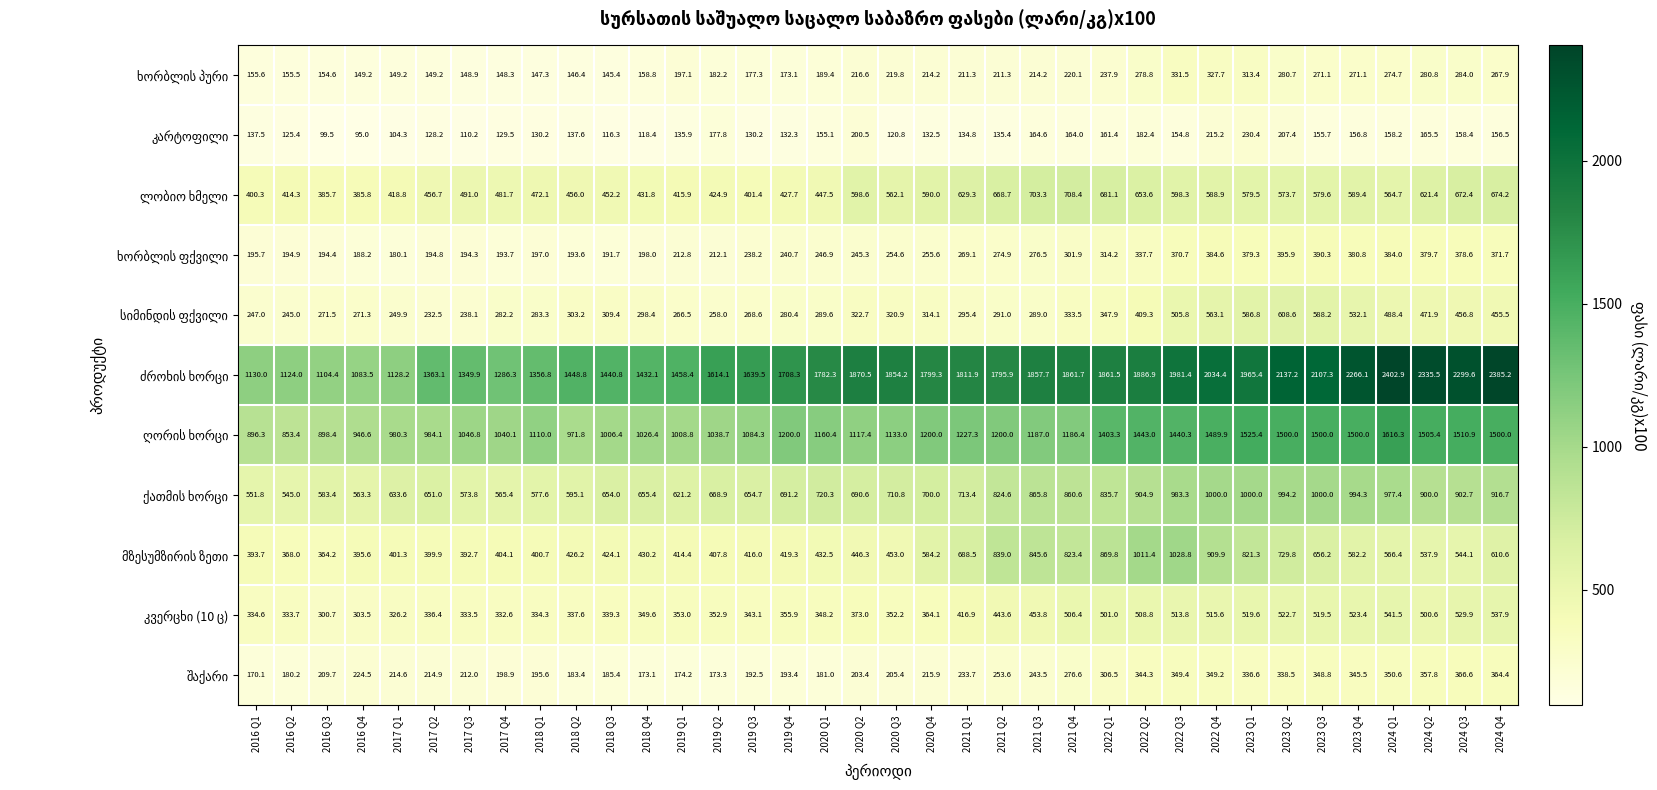

What is the greatest value displayed?

2402.9